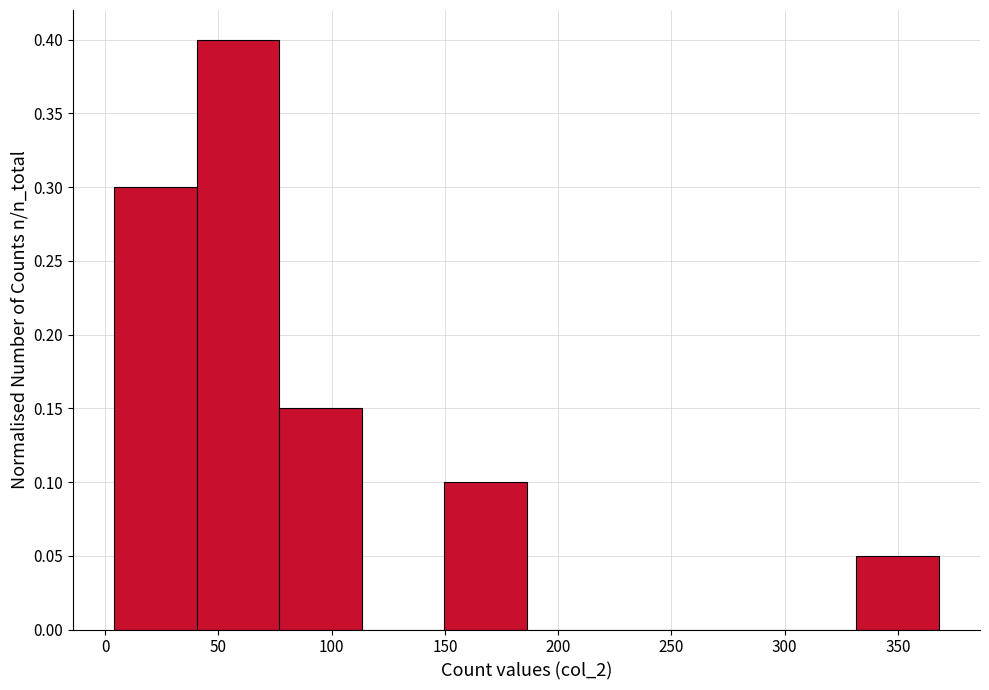

Reading left to right, list every bar in this chart as the range it spans on the x-axis followed by its height. Neither the bar edges nor the heights are printed on the chart, so give them approximately, as read against the axes.

5 to 40: 0.30
40 to 75: 0.40
75 to 115: 0.15
115 to 150: 0
150 to 185: 0.10
185 to 220: 0
220 to 260: 0
260 to 295: 0
295 to 330: 0
330 to 370: 0.05